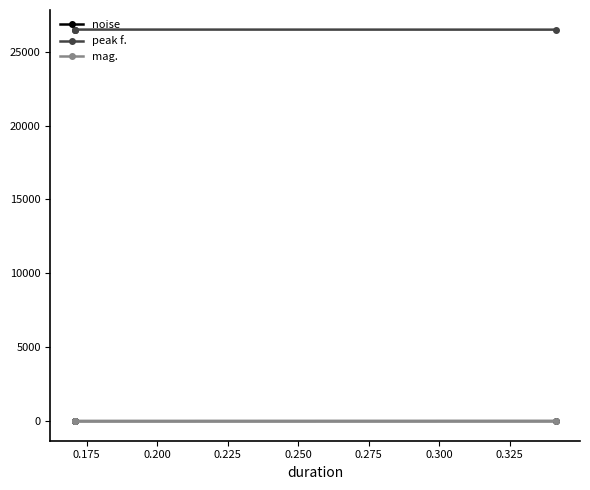

The value of peak f. at 0.225 is 26488.8. True or false?

True